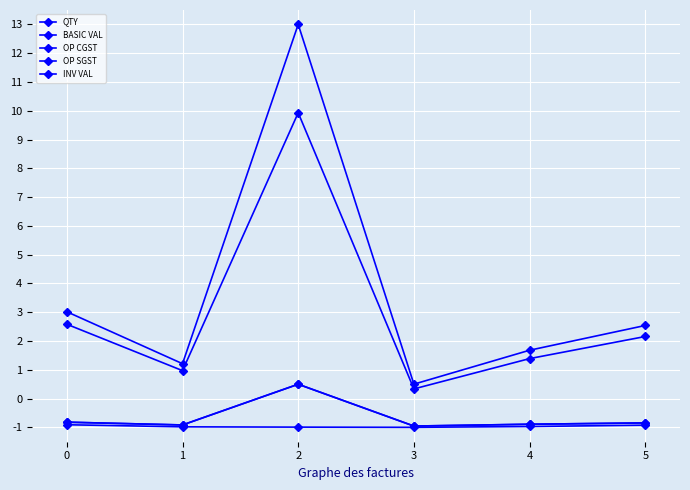

Does the chart have visible grid lines?

Yes